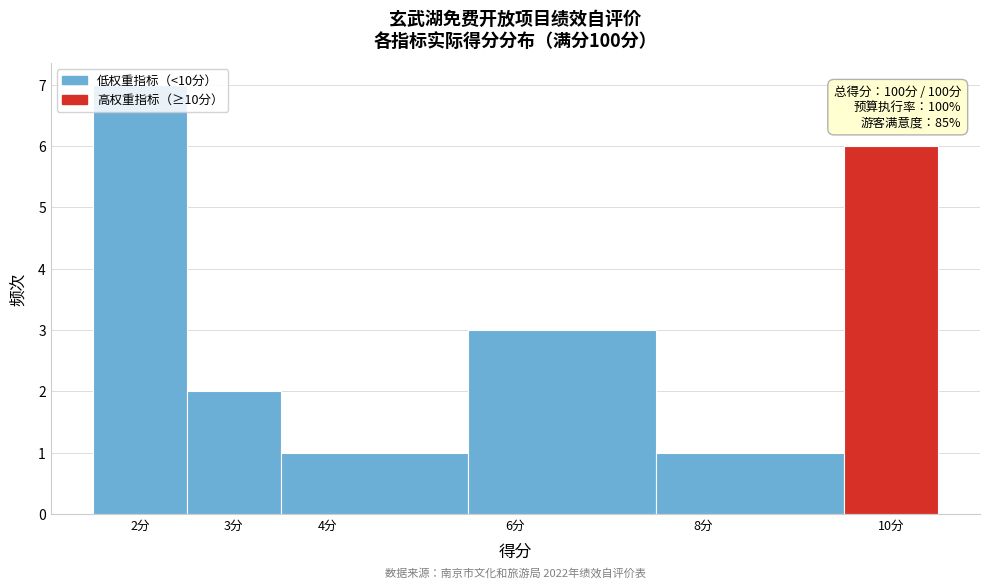

Over which range of the x-axis is the bar tallest?

1.5 to 2.5